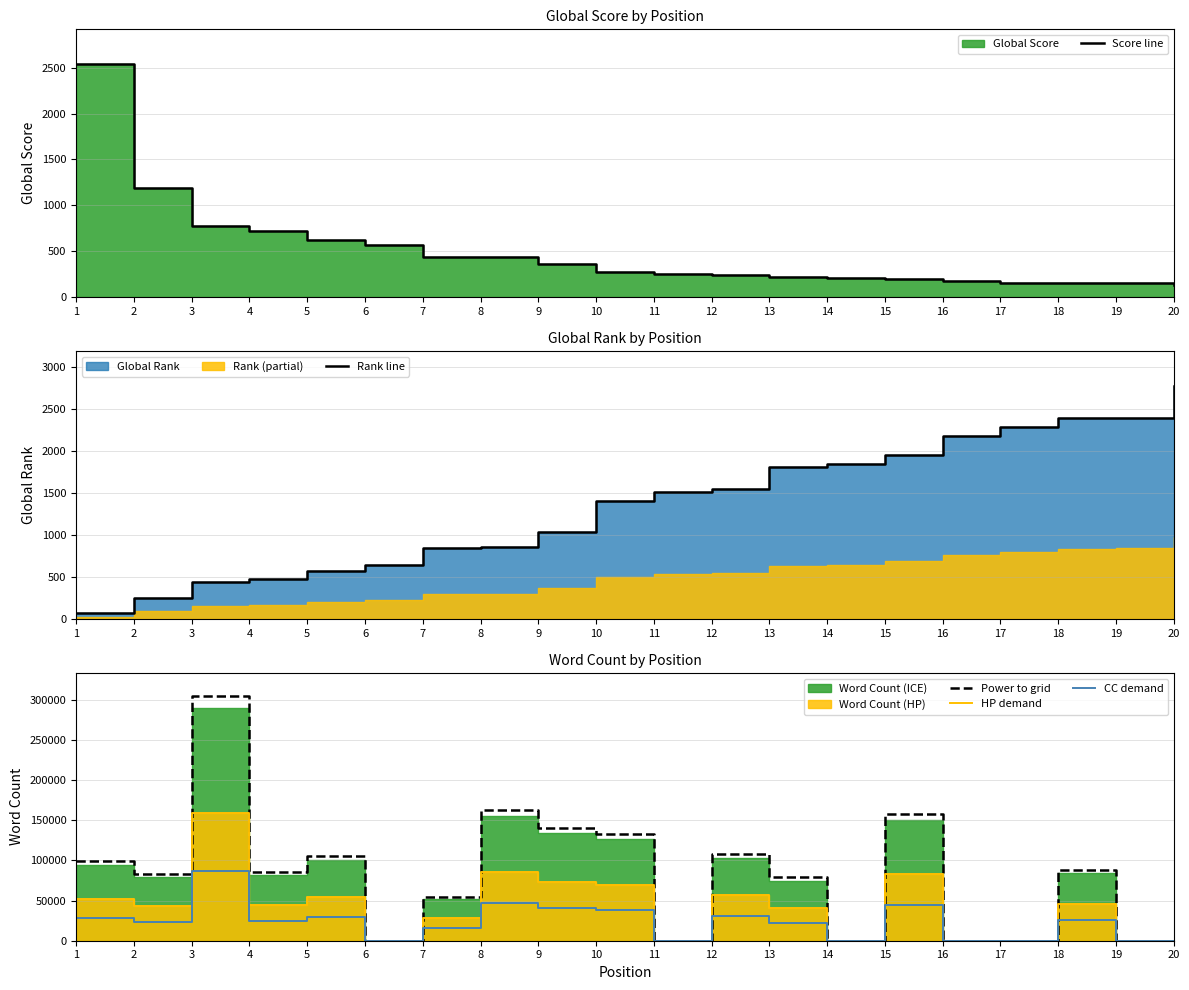

How many lines are shown in the chart?

5